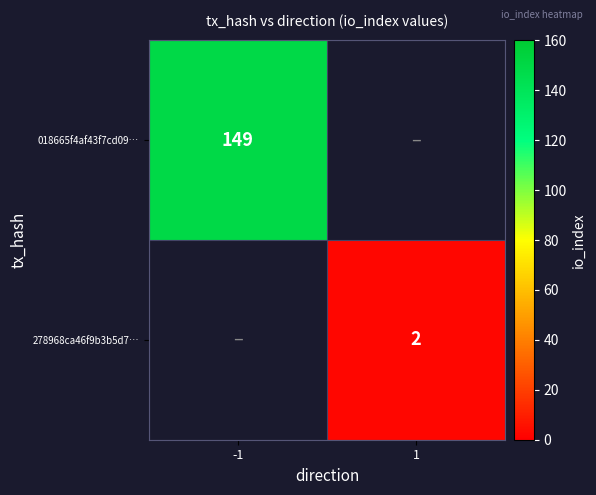

True or false: 018665f4af43f7cd09… has a value of 241 at -1.

False